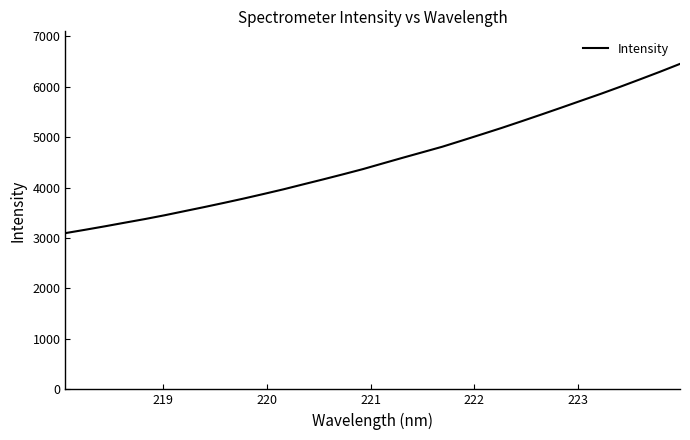

What is the difference between the maximum and minimum values?

3353.5